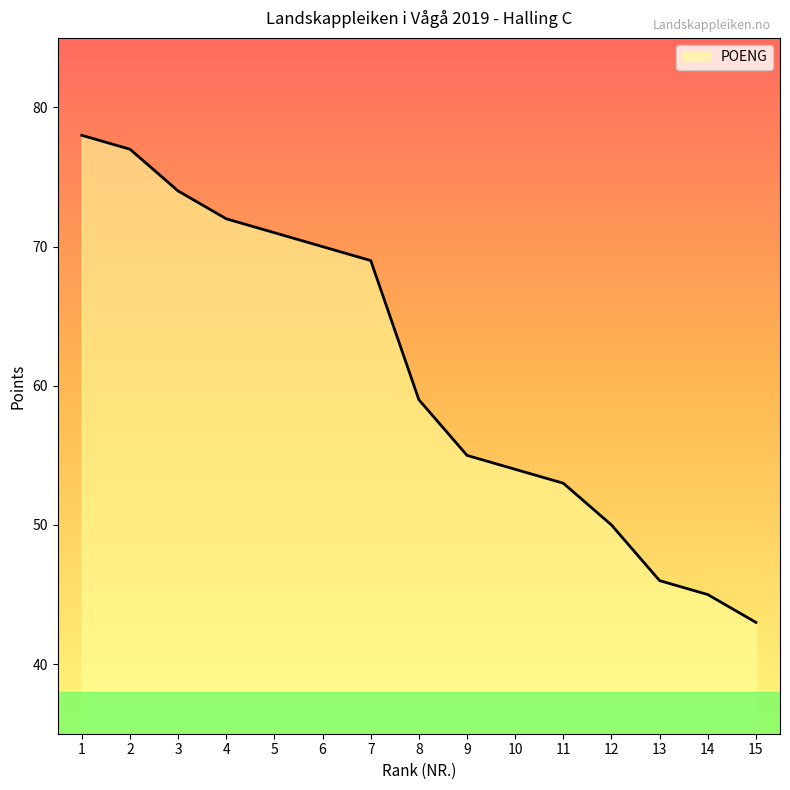

How many series are shown in this chart?

1